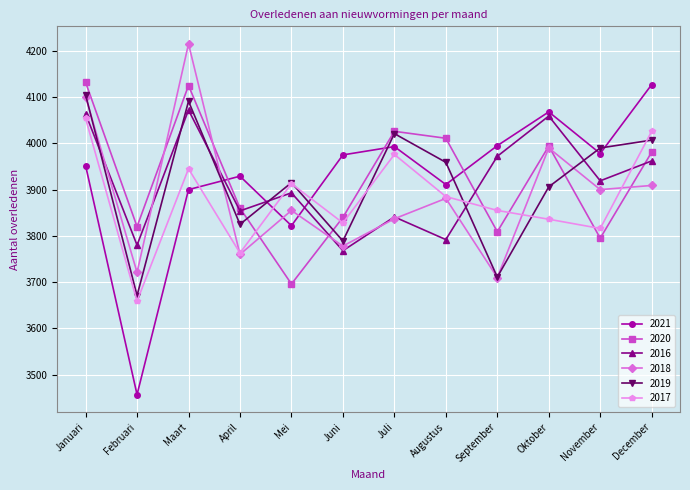

What is the value of the 2019 point at the 1st from the left?

4105